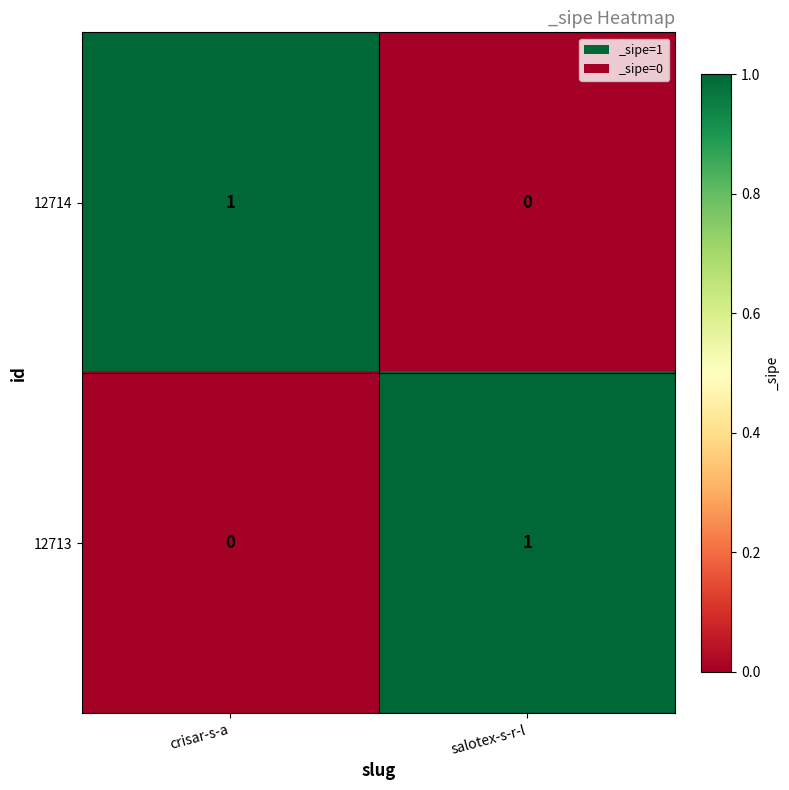

The 12714 series shows 1 at crisar-s-a. True or false?

True